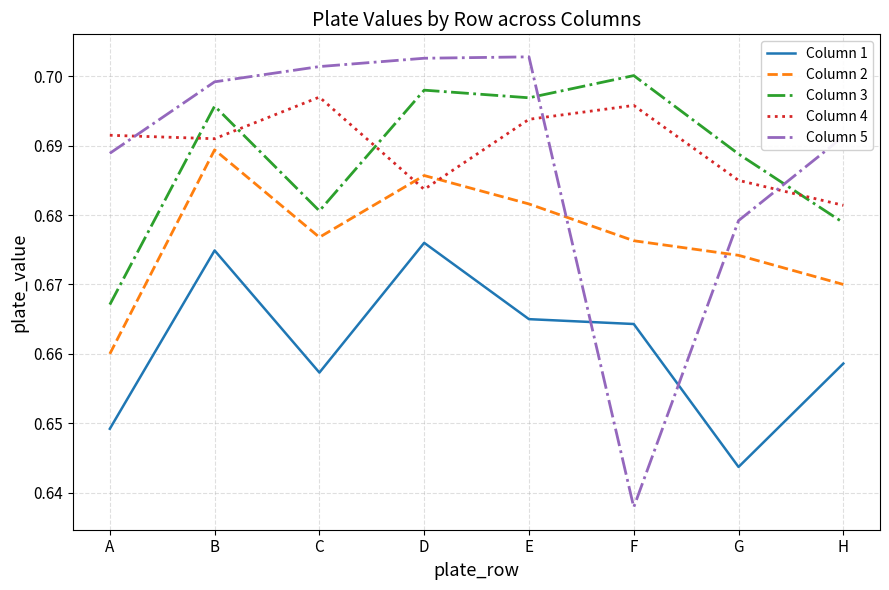

True or false: Column 3 and Column 2 cross at least once.

False